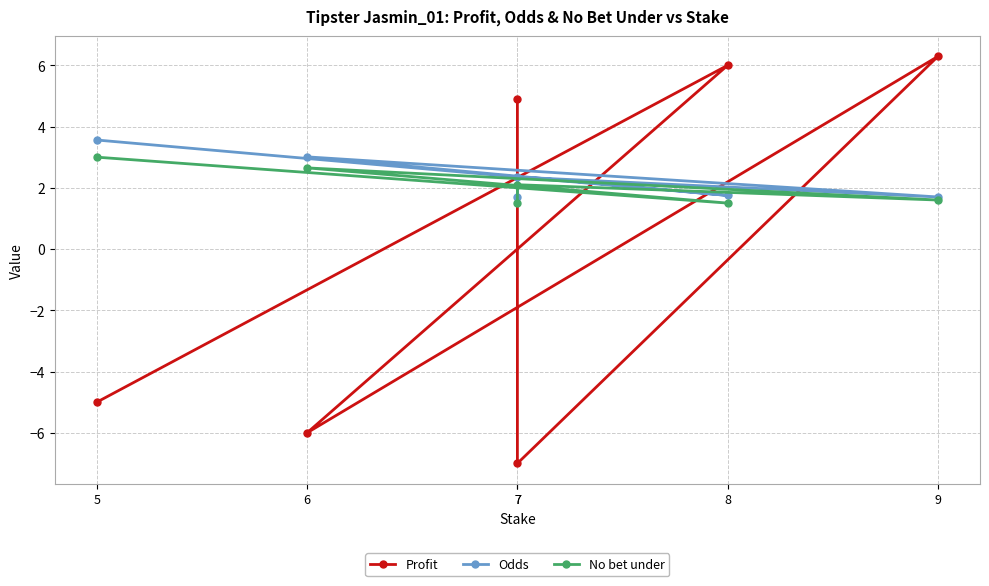

How many data points in Profit are less than 4?

3